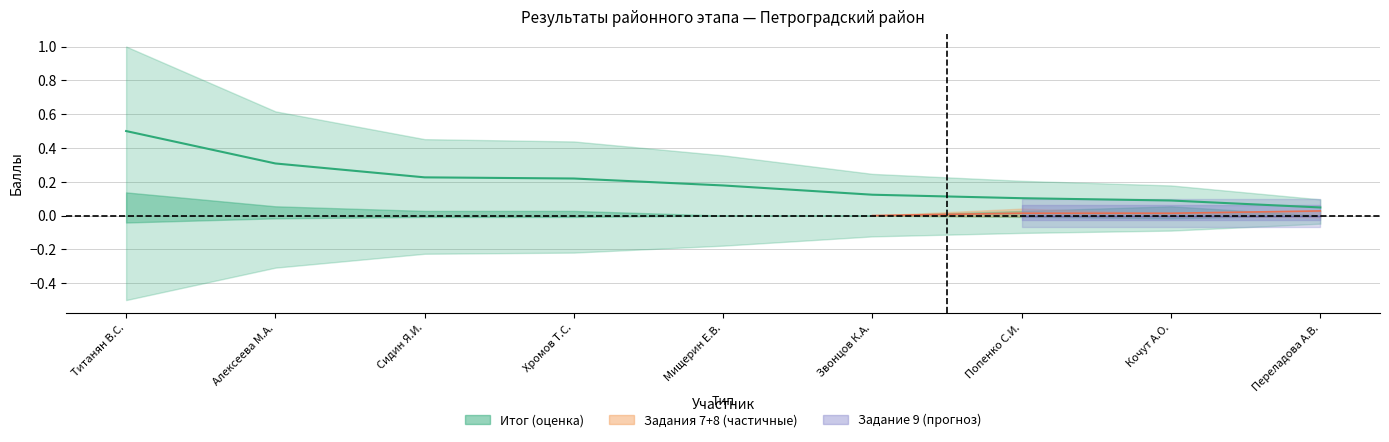

What is the average value?

0.2